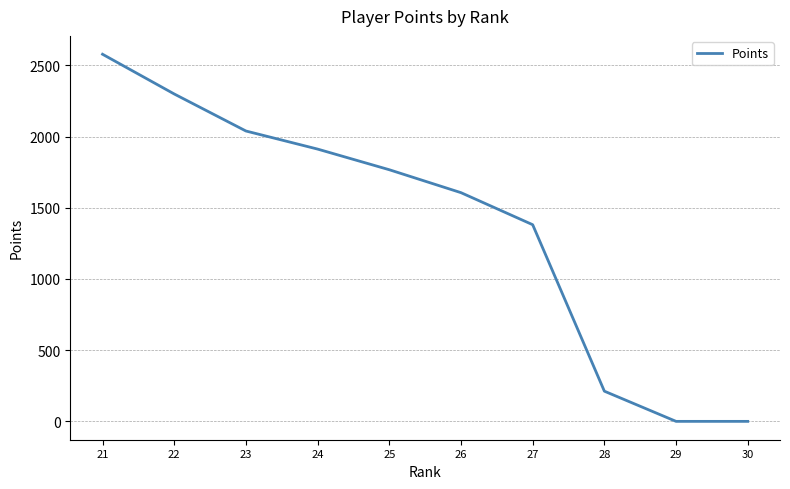

What is the difference between the values at 23 and 29?

2039